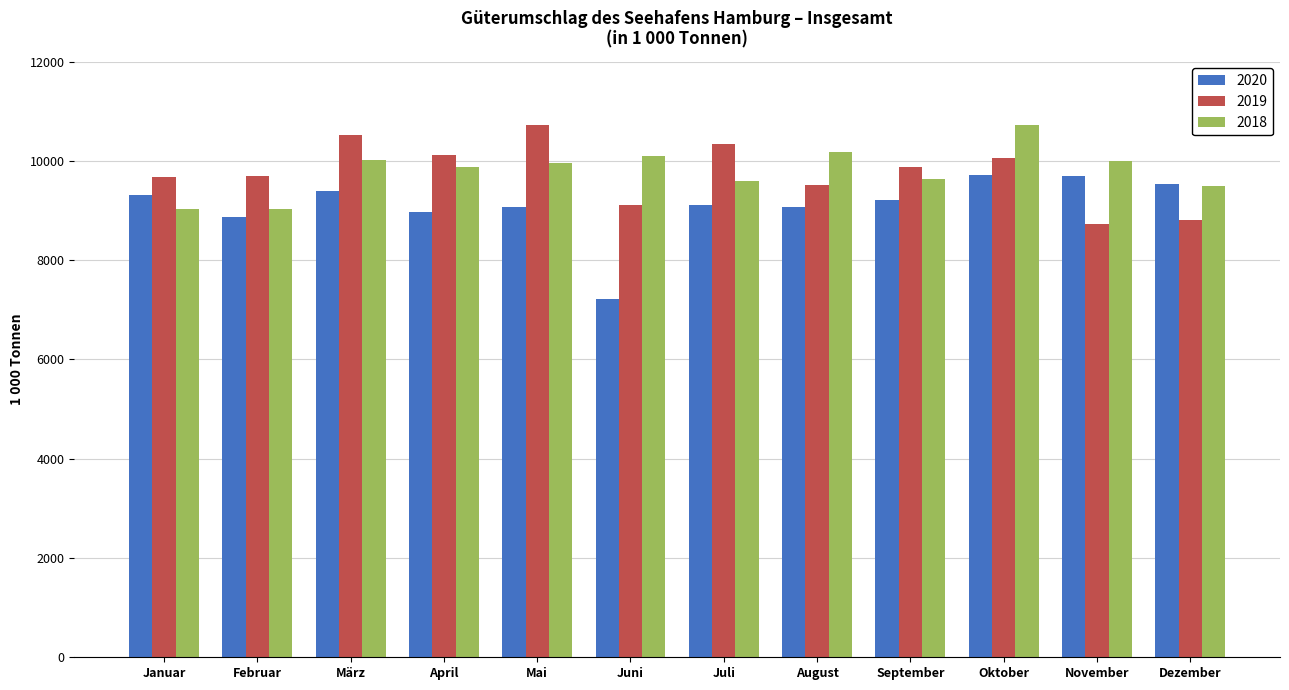

What is the label of the 8th bar from the left?

August